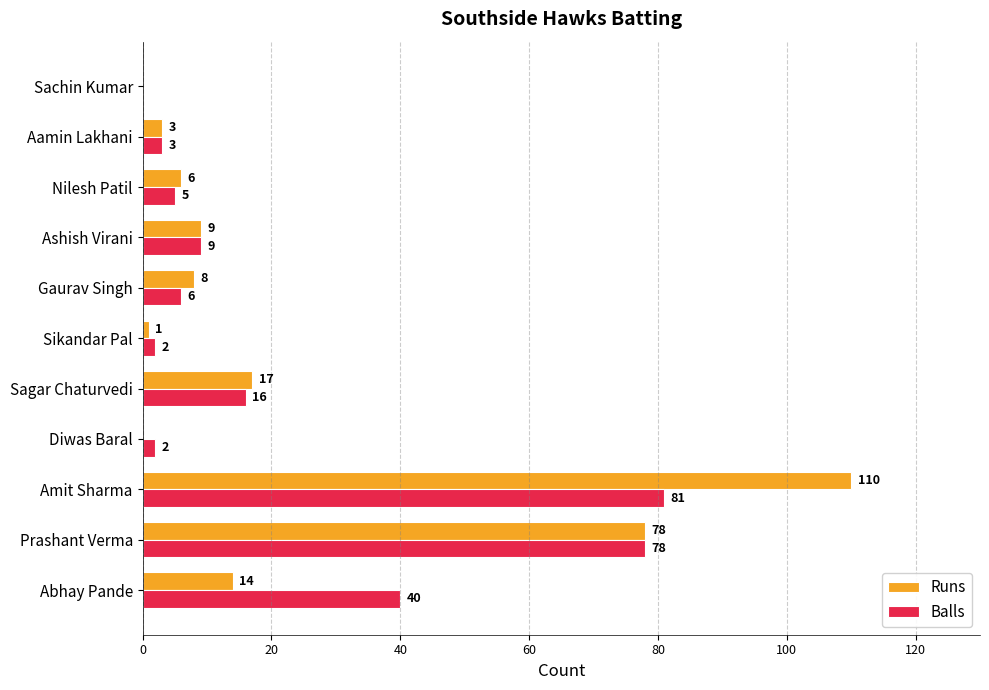

How many series are shown in this chart?

2